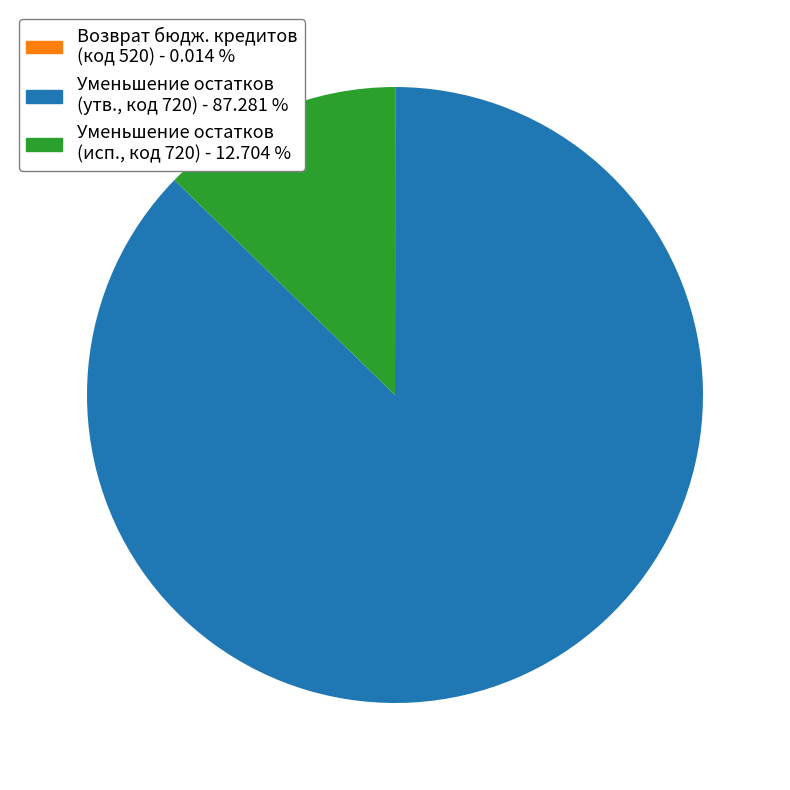

Is there a majority slice in this chart?

Yes